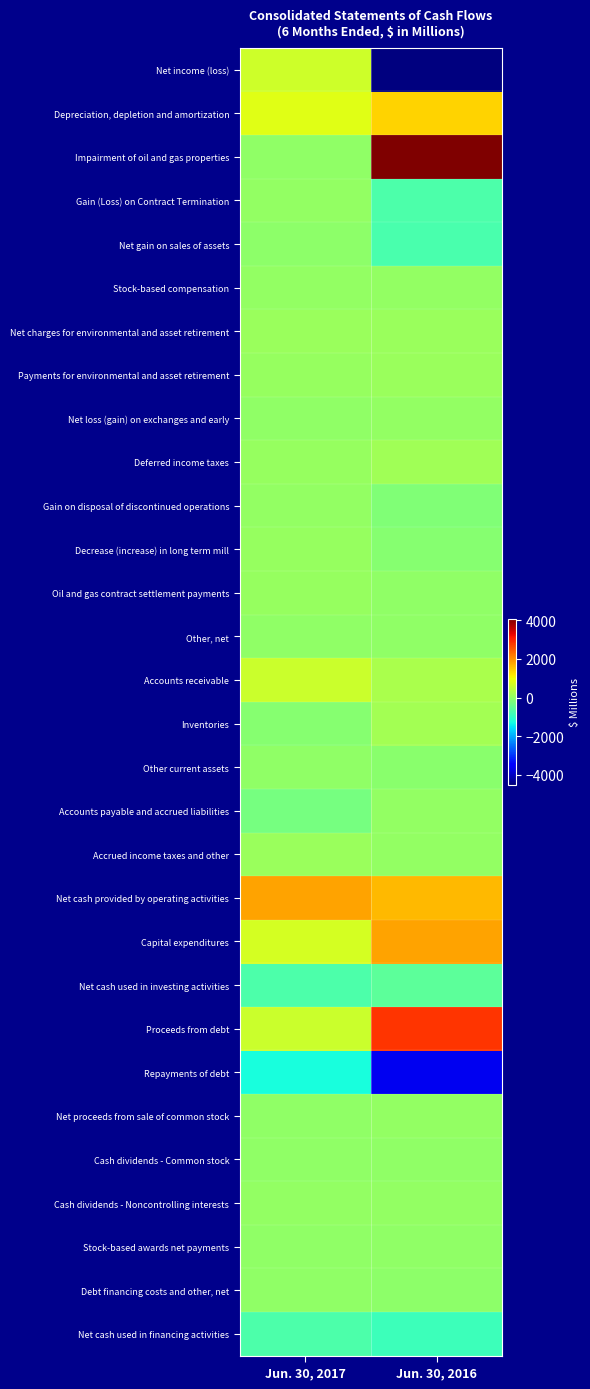

Reading left to right, transcribe all the data shown in this chart.

Net income (loss): Jun. 30, 2017=641	Jun. 30, 2016=-4511
Depreciation, depletion and amortization: Jun. 30, 2017=839	Jun. 30, 2016=1374
Impairment of oil and gas properties: Jun. 30, 2017=0	Jun. 30, 2016=4078
Gain (Loss) on Contract Termination: Jun. 30, 2017=33	Jun. 30, 2016=-694
Net gain on sales of assets: Jun. 30, 2017=-33	Jun. 30, 2016=-749
Stock-based compensation: Jun. 30, 2017=44	Jun. 30, 2016=42
Net charges for environmental and asset retirement: Jun. 30, 2017=87	Jun. 30, 2016=107
Payments for environmental and asset retirement: Jun. 30, 2017=59	Jun. 30, 2016=116
Net loss (gain) on exchanges and early: Jun. 30, 2017=-3	Jun. 30, 2016=36
Deferred income taxes: Jun. 30, 2017=55	Jun. 30, 2016=169
Gain on disposal of discontinued operations: Jun. 30, 2017=38	Jun. 30, 2016=-177
Decrease (increase) in long term mill: Jun. 30, 2017=80	Jun. 30, 2016=-99
Oil and gas contract settlement payments: Jun. 30, 2017=70	Jun. 30, 2016=0
Other, net: Jun. 30, 2017=-9	Jun. 30, 2016=18
Accounts receivable: Jun. 30, 2017=589	Jun. 30, 2016=259
Inventories: Jun. 30, 2017=-101	Jun. 30, 2016=190
Other current assets: Jun. 30, 2017=-2	Jun. 30, 2016=-53
Accounts payable and accrued liabilities: Jun. 30, 2017=-267	Jun. 30, 2016=44
Accrued income taxes and other: Jun. 30, 2017=103	Jun. 30, 2016=26
Net cash provided by operating activities: Jun. 30, 2017=1829	Jun. 30, 2016=1614
Capital expenditures: Jun. 30, 2017=706	Jun. 30, 2016=1815
Net cash used in investing activities: Jun. 30, 2017=-710	Jun. 30, 2016=-535
Proceeds from debt: Jun. 30, 2017=606	Jun. 30, 2016=2811
Repayments of debt: Jun. 30, 2017=-1250	Jun. 30, 2016=-3649
Net proceeds from sale of common stock: Jun. 30, 2017=0	Jun. 30, 2016=32
Cash dividends - Common stock: Jun. 30, 2017=-2	Jun. 30, 2016=-5
Cash dividends - Noncontrolling interests: Jun. 30, 2017=39	Jun. 30, 2016=39
Stock-based awards net payments: Jun. 30, 2017=-8	Jun. 30, 2016=-5
Debt financing costs and other, net: Jun. 30, 2017=-11	Jun. 30, 2016=-18
Net cash used in financing activities: Jun. 30, 2017=-704	Jun. 30, 2016=-873